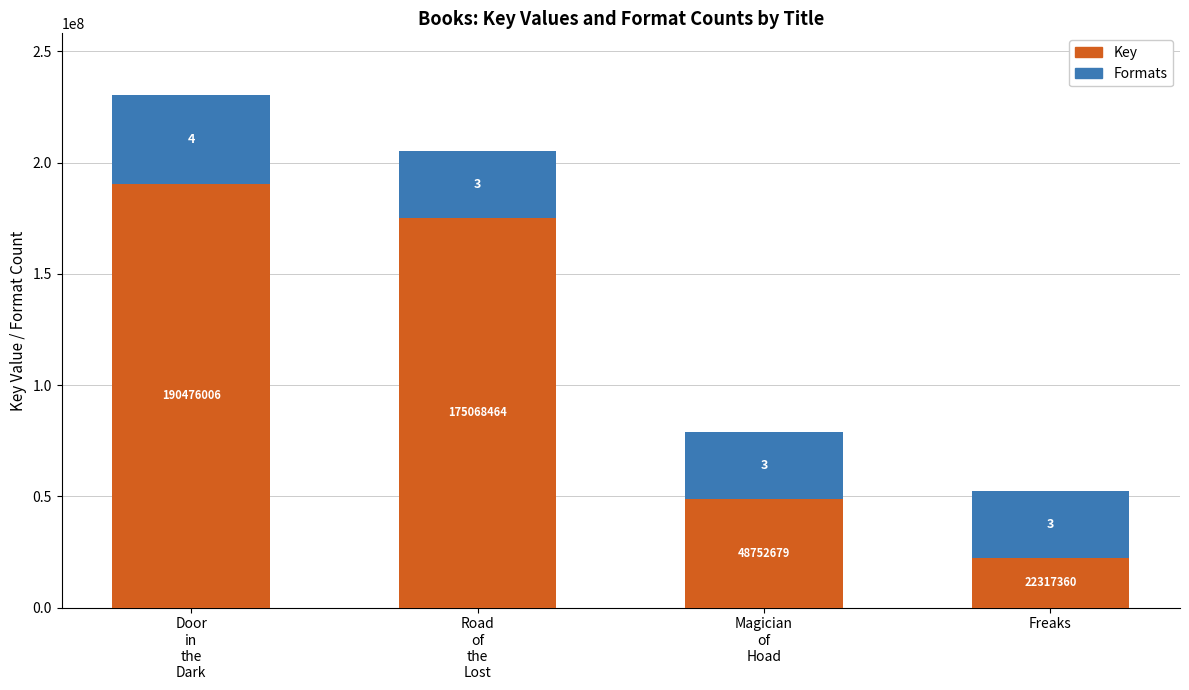

The value of Key at Freaks is 22317360. True or false?

True